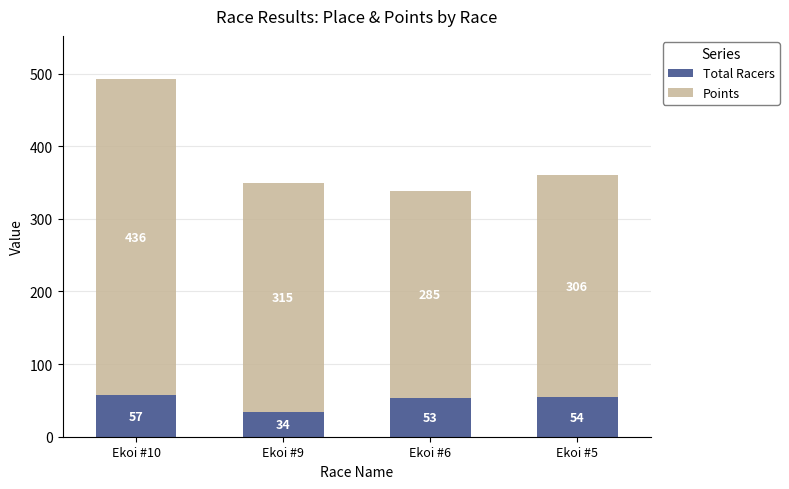

List the labels in order of Total Racers value, largest first.

Ekoi #10, Ekoi #5, Ekoi #6, Ekoi #9